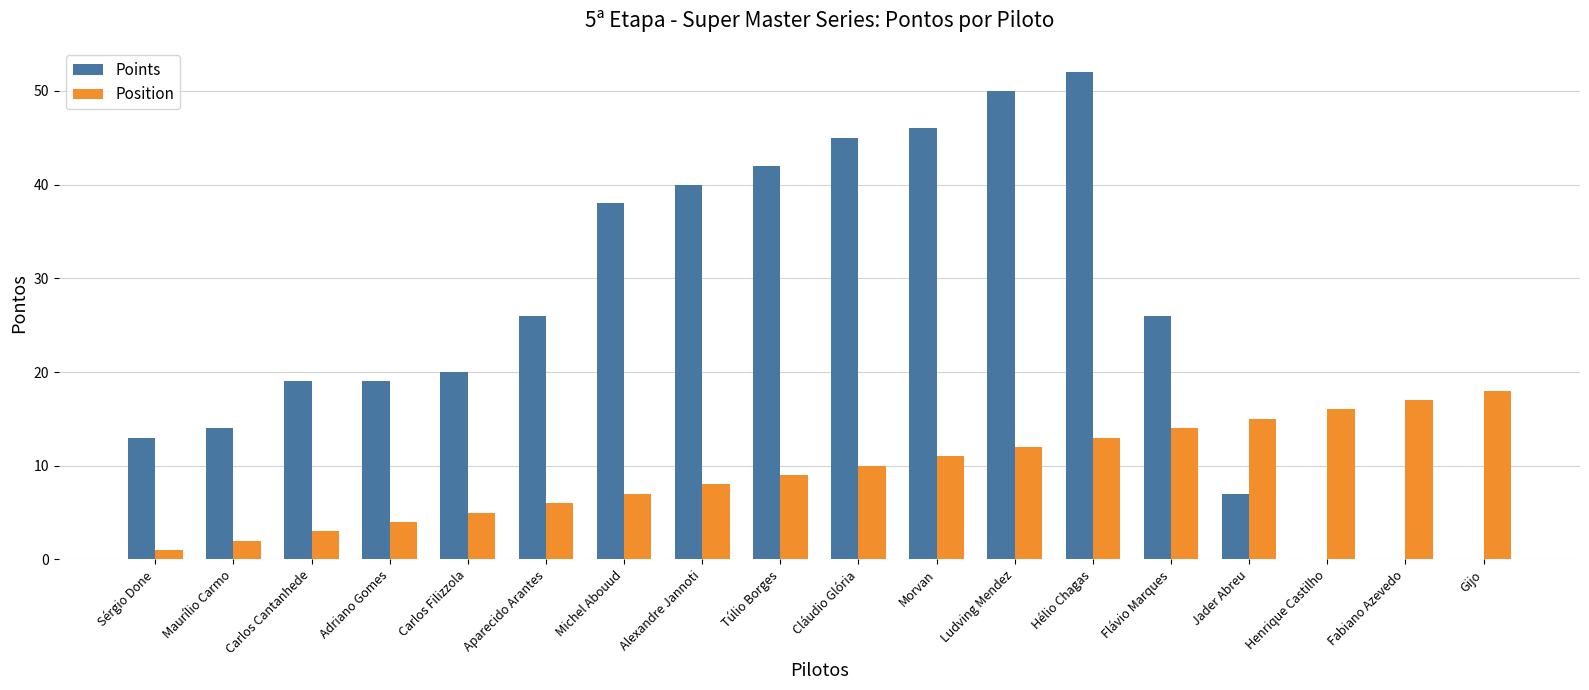

Which series has the largest total across all categories?

Points